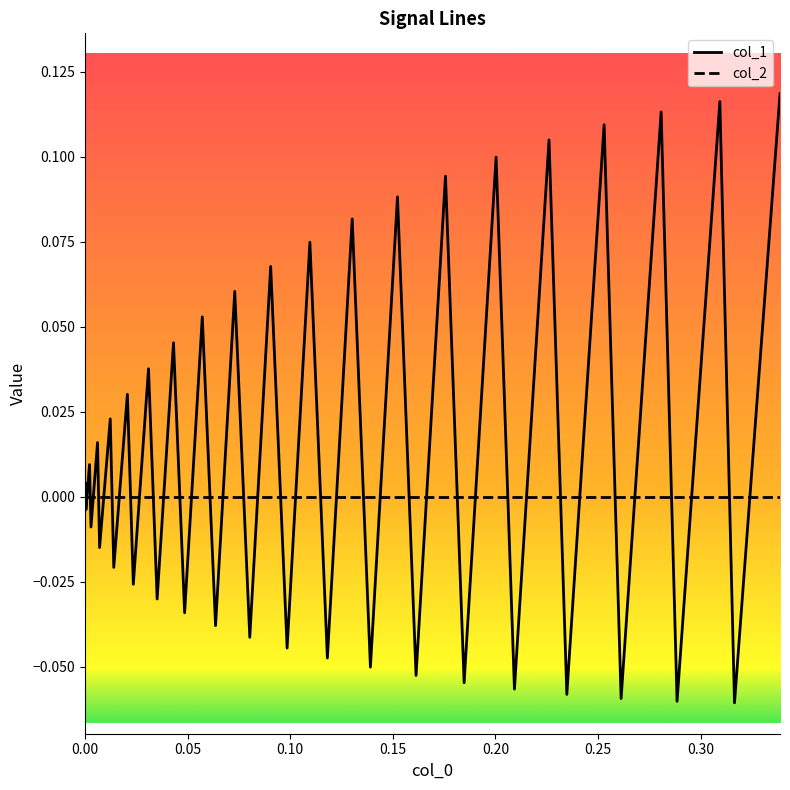

Rank the series by their maximum value, from lowest to highest.

col_2, col_1